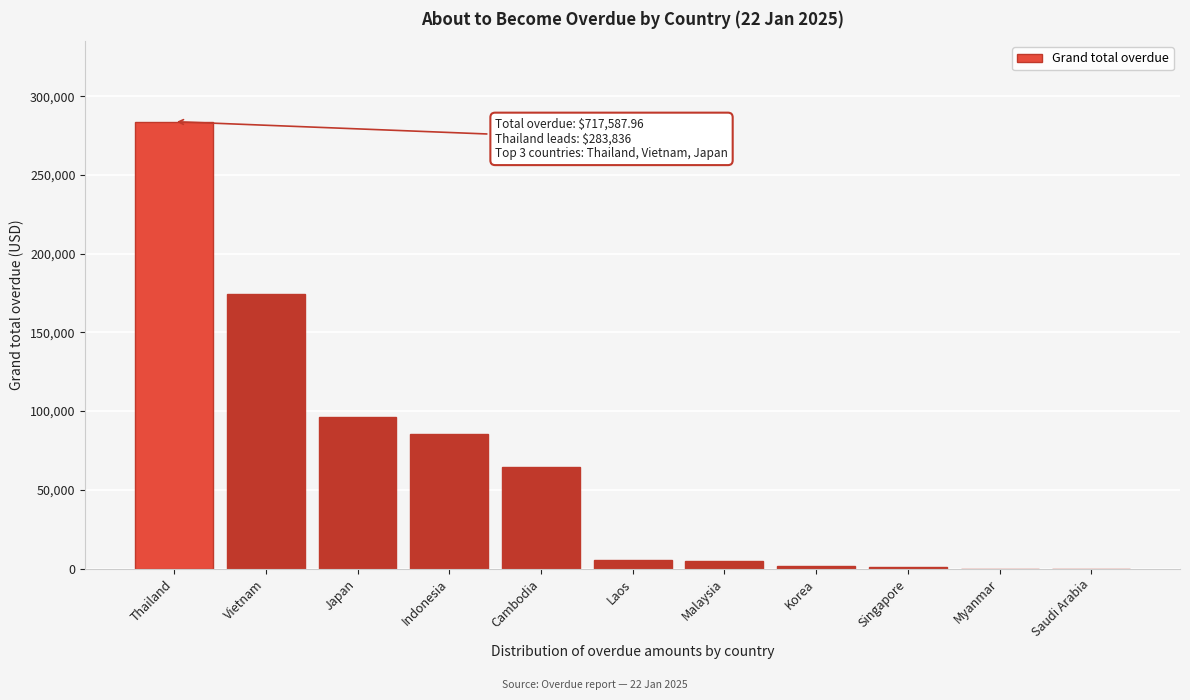

True or false: the data shows 0.0 at Myanmar.

True